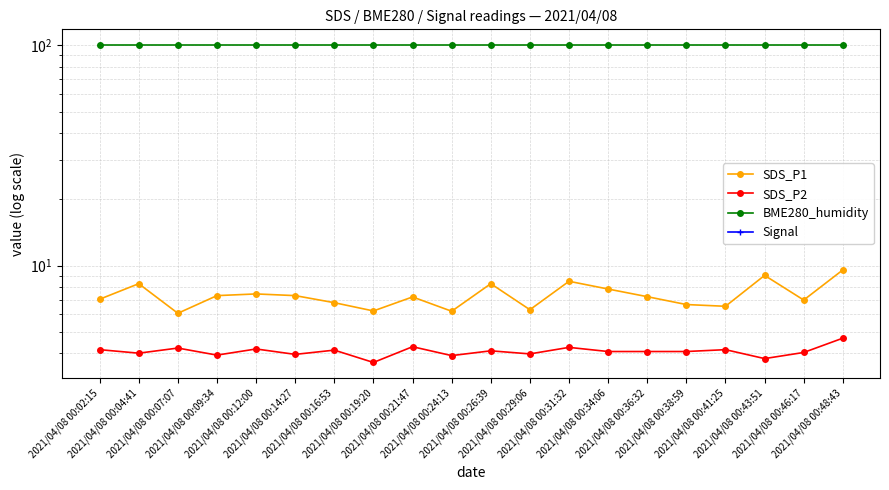

Which series has the widest spread of values?

SDS_P1